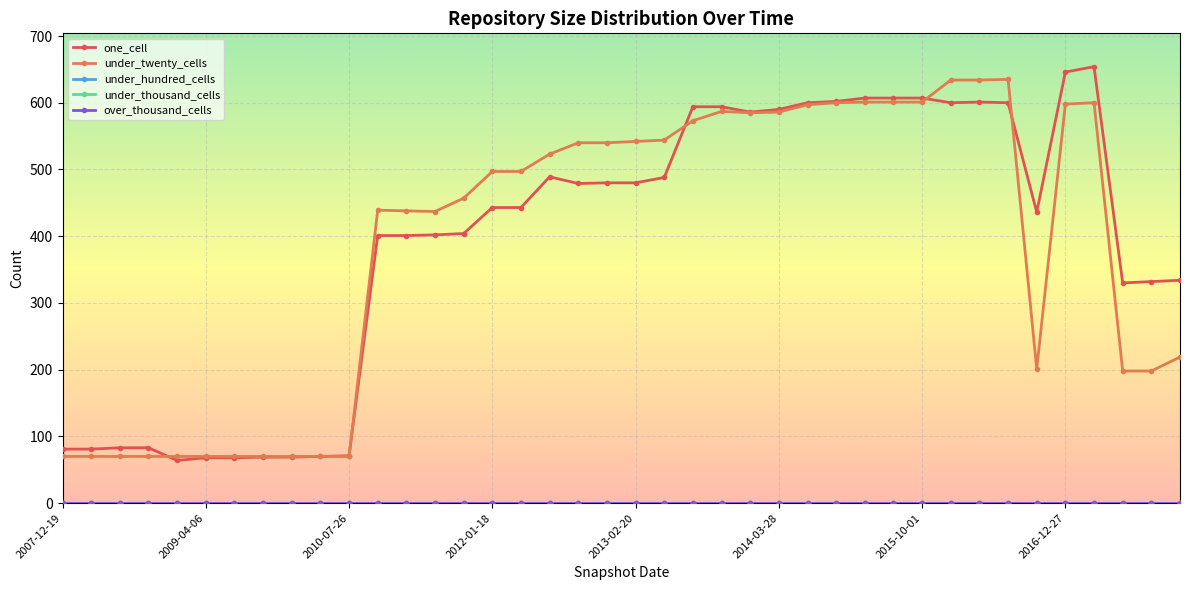

True or false: under_hundred_cells has more than 2 points higher than both neighbors.

False